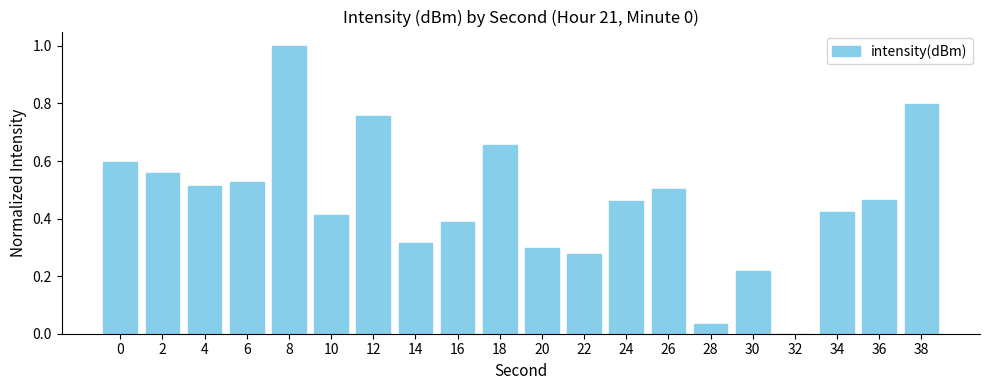

The chart shows a value of 0.5 at 26. True or false?

True